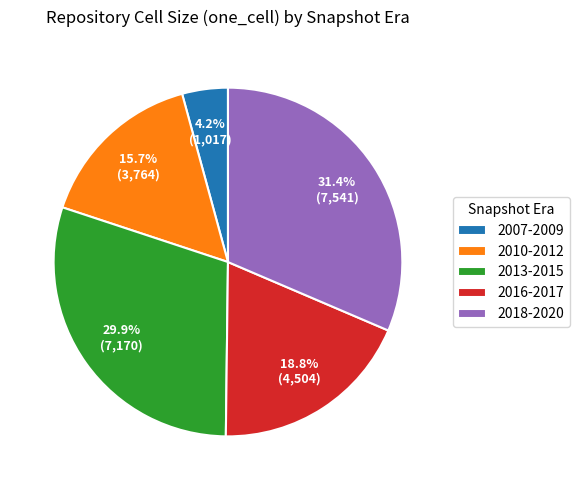

Rank the categories by value from highest to lowest.

2018-2020, 2013-2015, 2016-2017, 2010-2012, 2007-2009